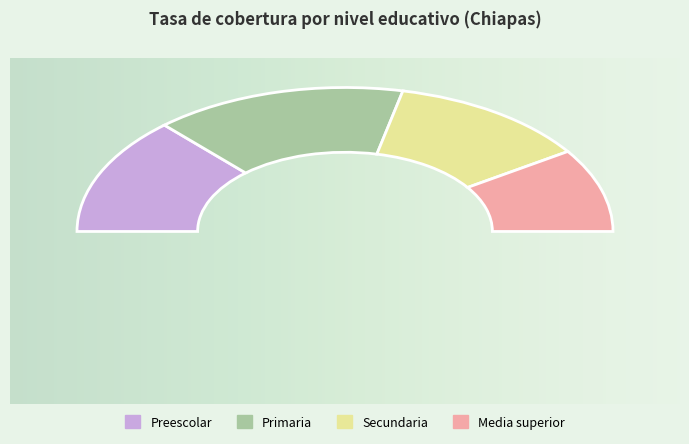

How many slices are in this pie chart?

5